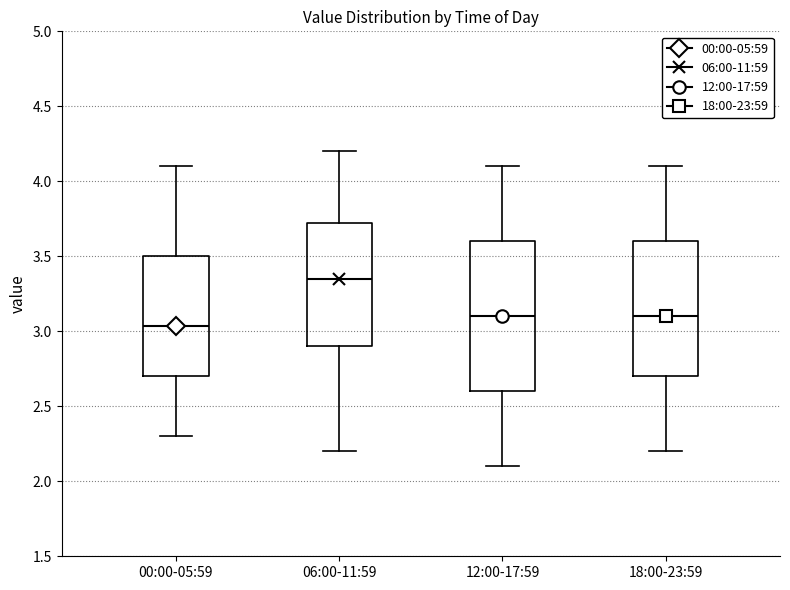

Where does the median line of the box for 00:00-05:59 sit on the y-axis? The values are not printed on the chart, so give them approximately, as read against the axis.

3.05